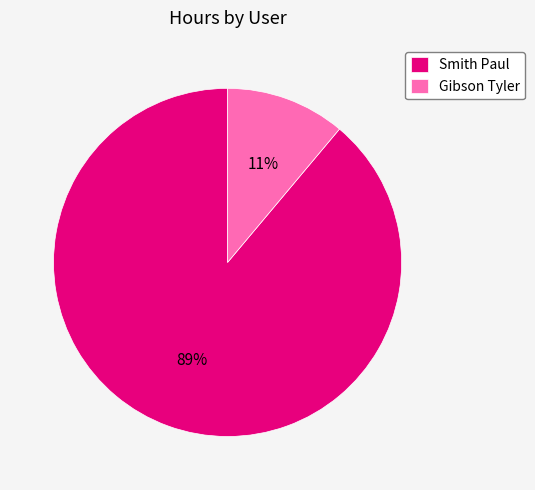

Does any single category account for the majority?

Yes